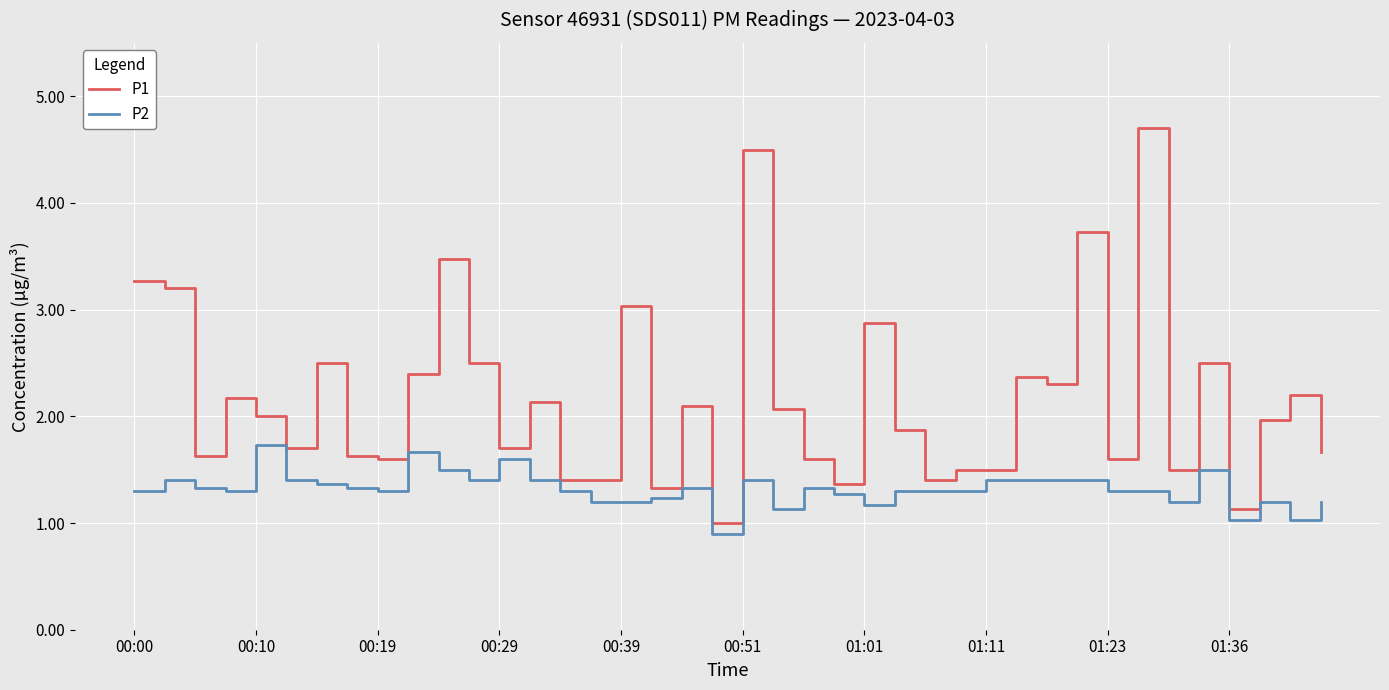

True or false: P1 and P2 cross at least once.

False